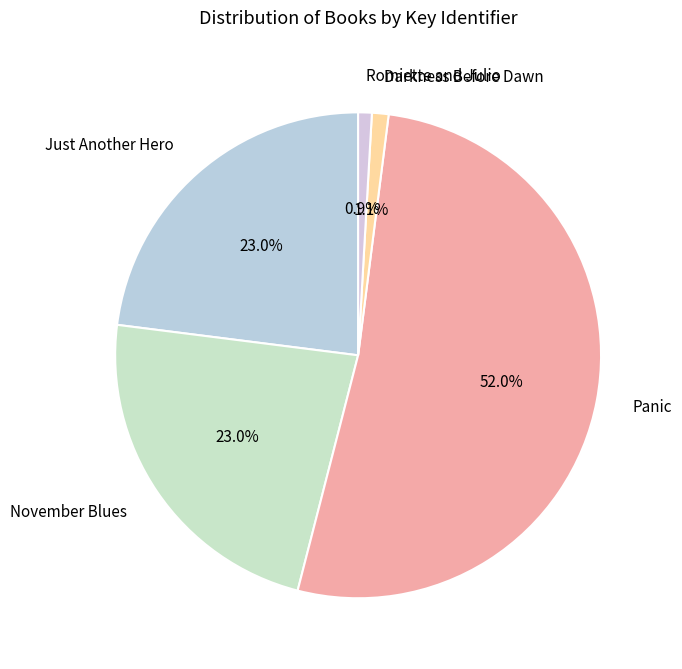

Which category has the biggest portion of the pie?

Panic